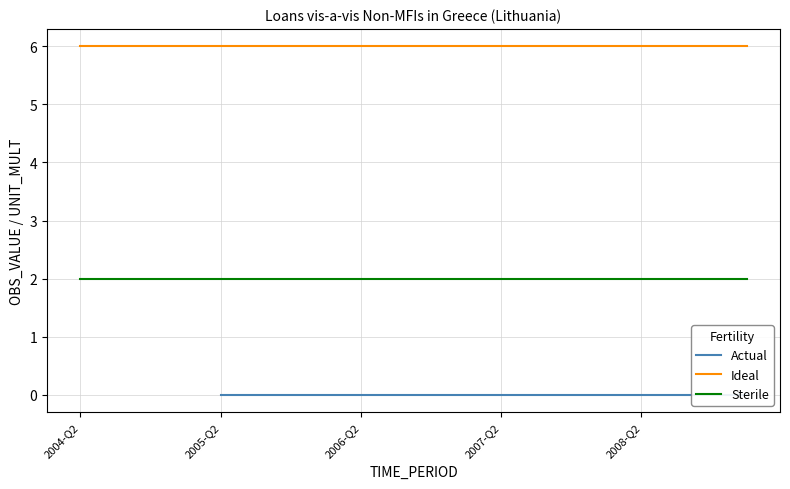

What is the sum of the Sterile values at 2009-Q1 and 2004-Q3?

4